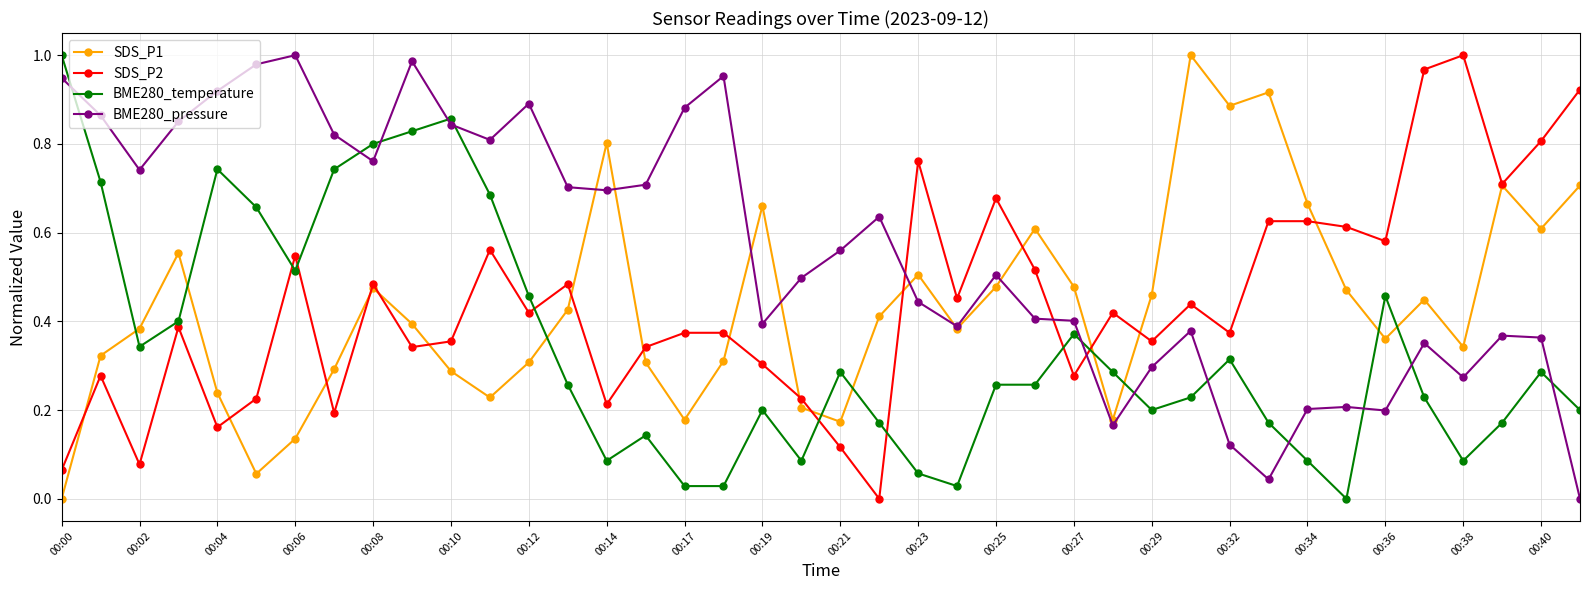

After their last crossing, which series has the higher values: SDS_P2 or BME280_temperature?

SDS_P2